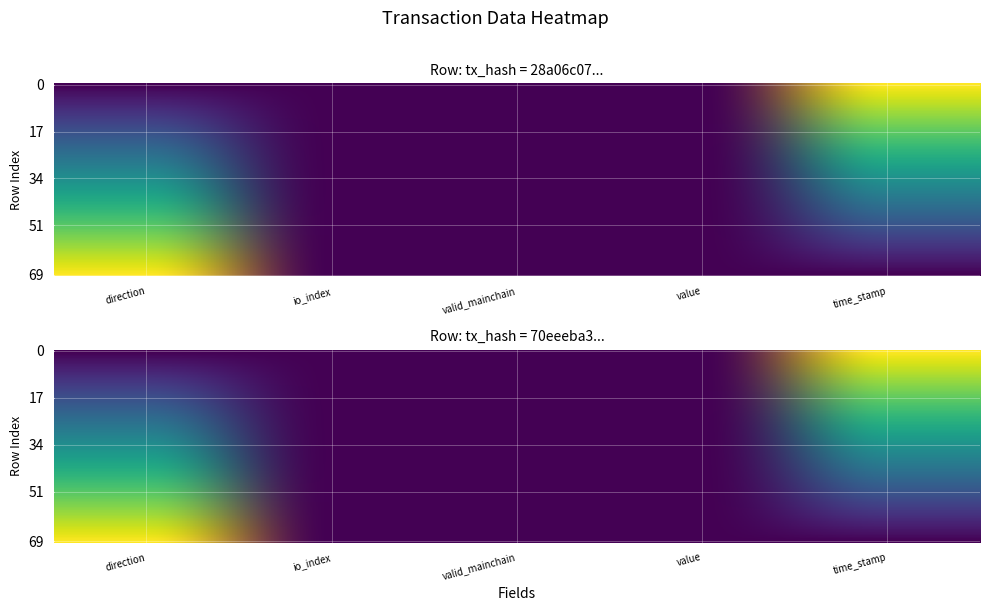

True or false: 70eeeba369a9f41b2f9d19323a5d74342b01b24 has a value of 1.0 at time_stamp.

True